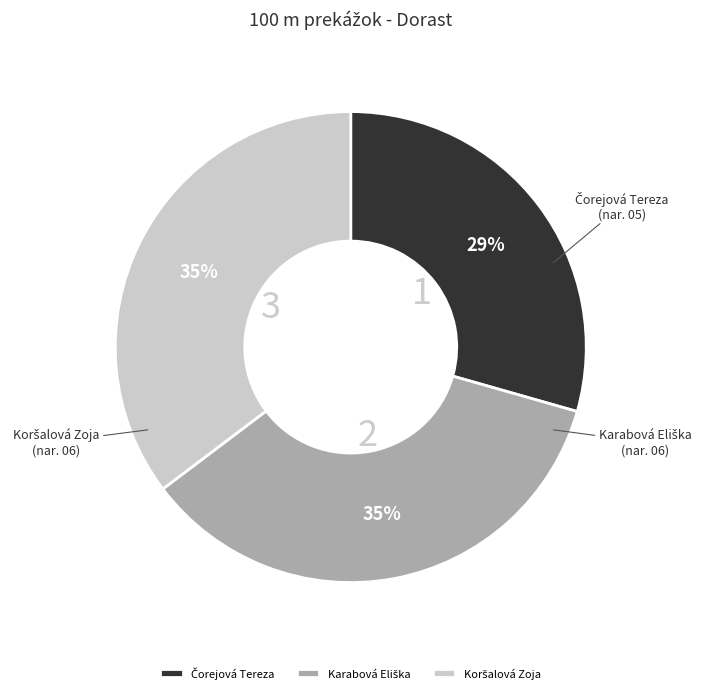

Is there a majority slice in this chart?

No